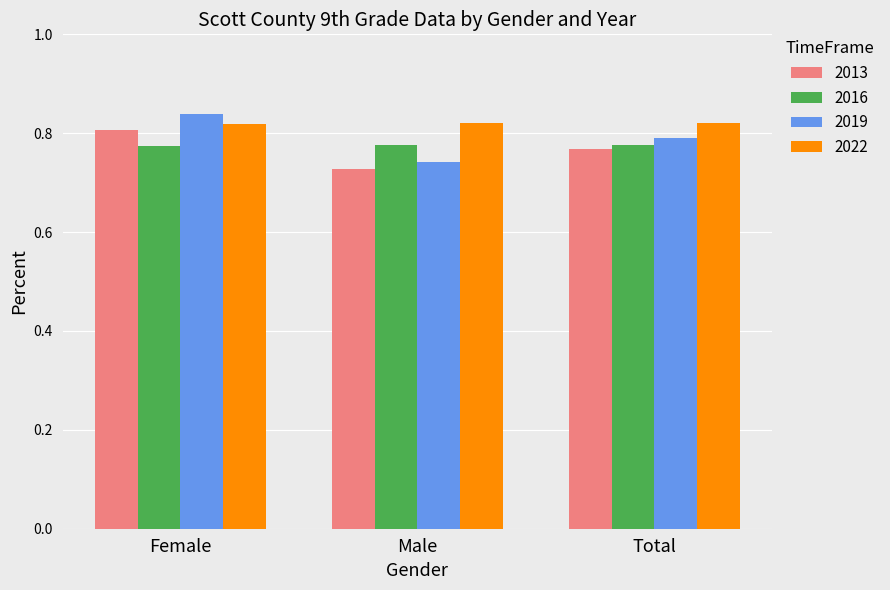

At which category is the sum across all series the highest?

Female